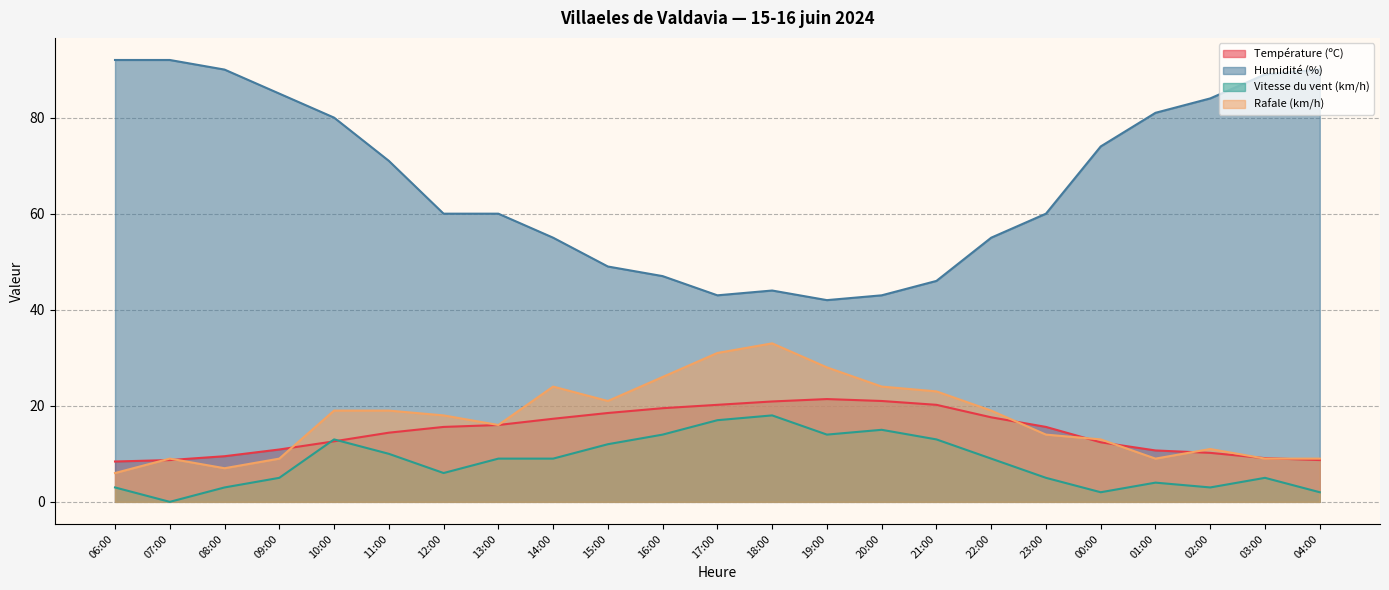

The Rafale (km/h) series shows 26.0 at 16:00. True or false?

True